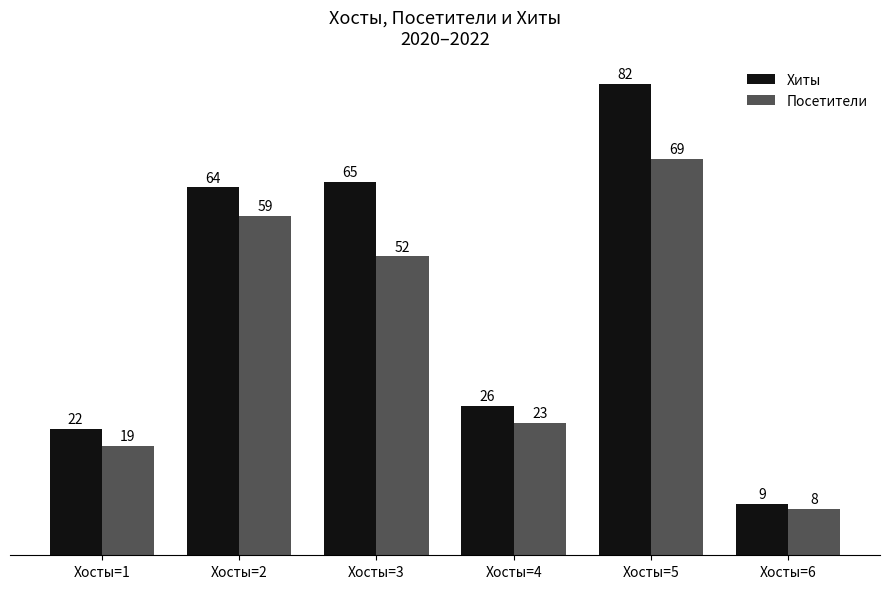

At how many categories does at least one series exceed 37?

3